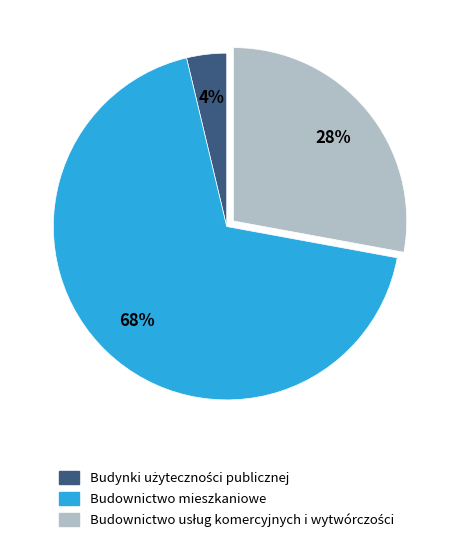

Is there any slice that represents more than half of the pie?

Yes